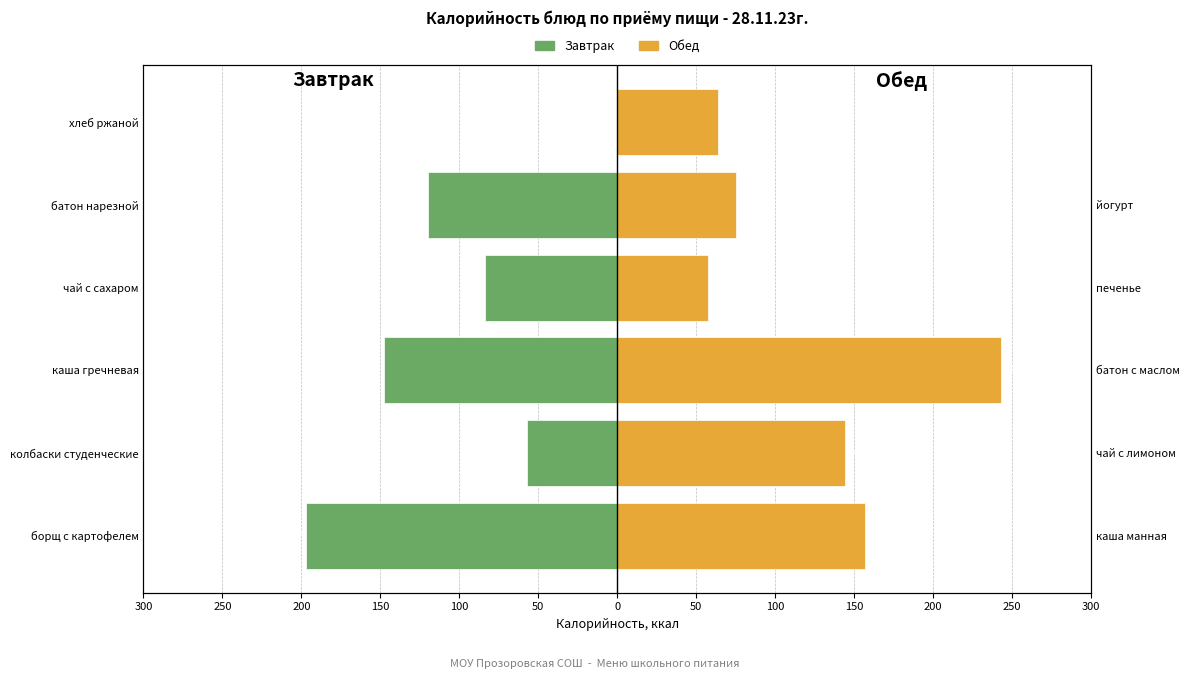

How many bars are there in total?

12